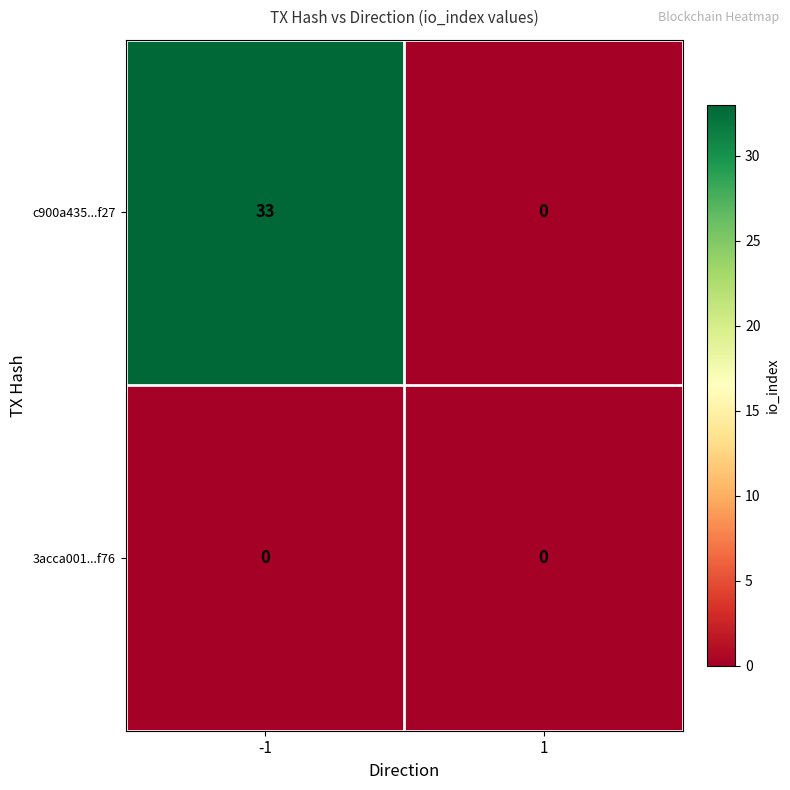

Which series has the largest range (max minus min)?

c900a435...f27